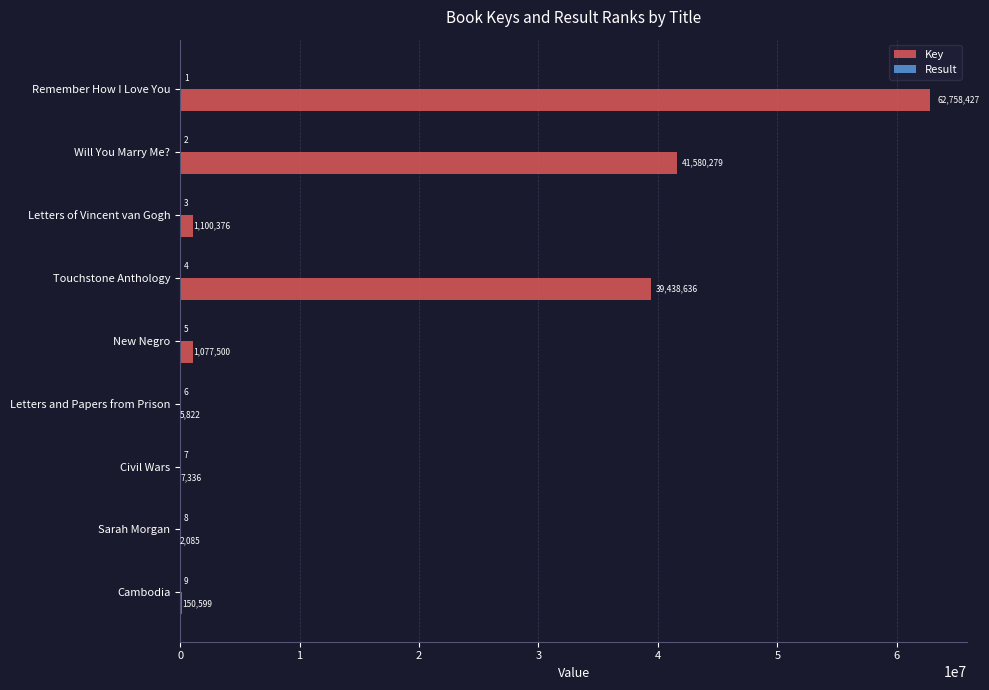

Which category has the highest value across all series?

Remember How I Love You